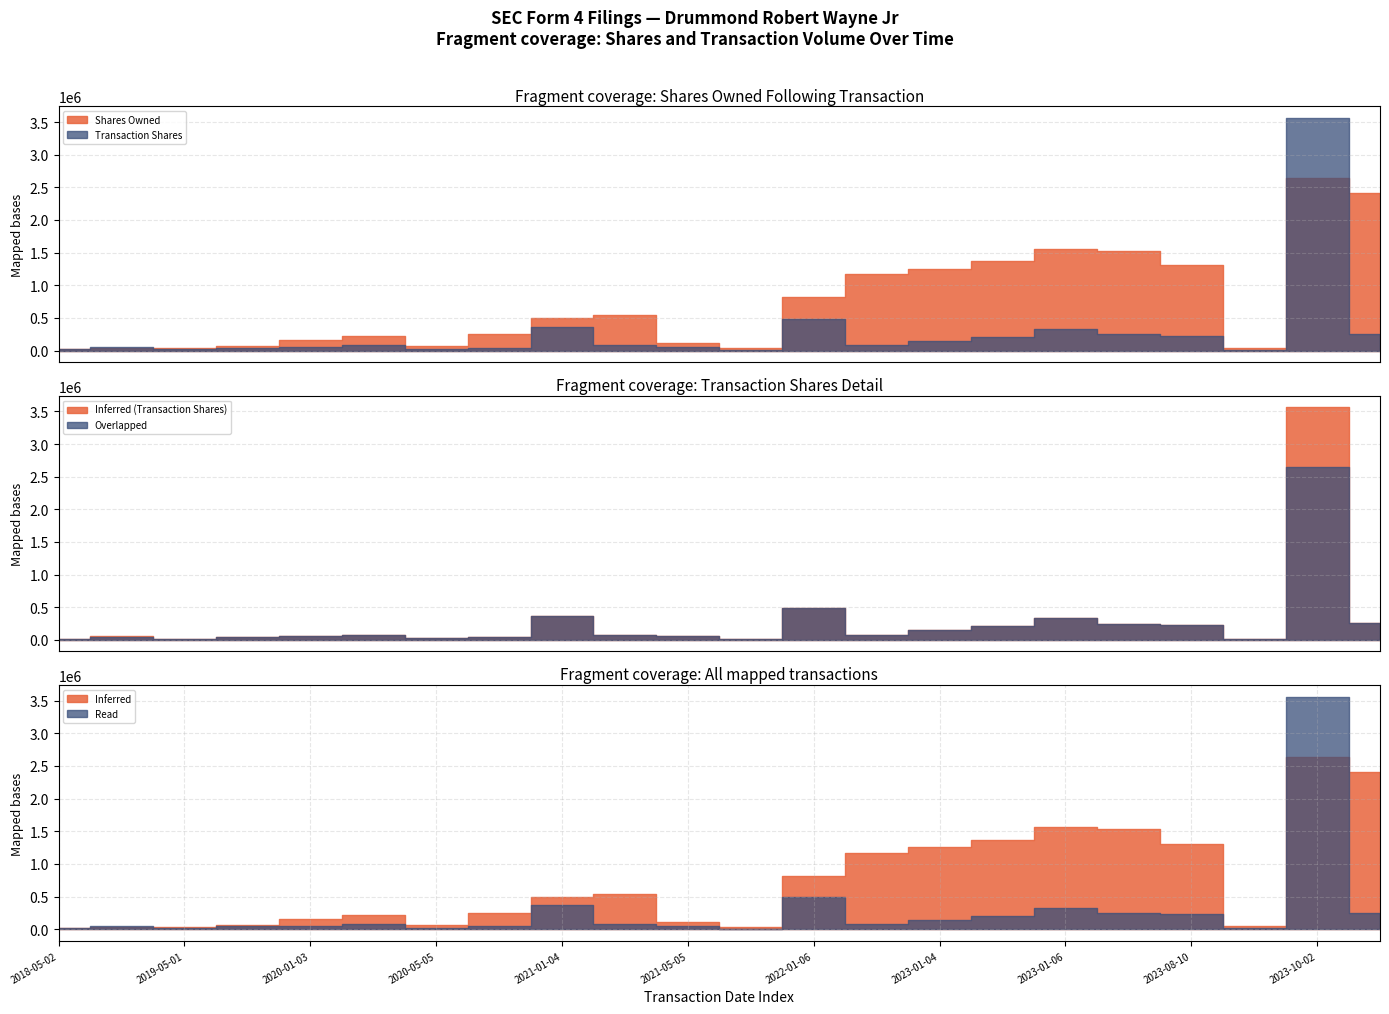

Reading right to left, what are all the values shown in this chart?

sharesOwnedFollowingTransaction: 2018-05-02=18204	2019-01-02=36218	2019-05-01=38151	2019-08-07=65110	2020-01-03=160509	2020-02-28=221525	2020-05-05=62581	2020-08-10=247566	2021-01-04=491070	2021-03-02=539952	2021-05-05=117495	2021-10-05=34514	2022-01-06=814954	2022-03-01=1168343	2023-01-04=1252713	2023-01-05=1372414	2023-01-06=1562624	2023-08-04=1528252	2023-08-10=1303252	2023-09-15=43433	2023-10-02=2644952	2024-03-04=2407895
transactionShares: 2018-05-02=18204	2019-01-02=53671	2019-05-01=19947	2019-08-07=42937	2020-01-03=53671	2020-02-28=80597	2020-05-05=24430	2020-08-10=42937	2021-01-04=367041	2021-03-02=80597	2021-05-05=54914	2021-10-05=6410	2022-01-06=487815	2022-03-01=80597	2023-01-04=147876	2023-01-05=207603	2023-01-06=329941	2023-08-04=250000	2023-08-10=225000	2023-09-15=13000	2023-10-02=3561951	2024-03-04=253260